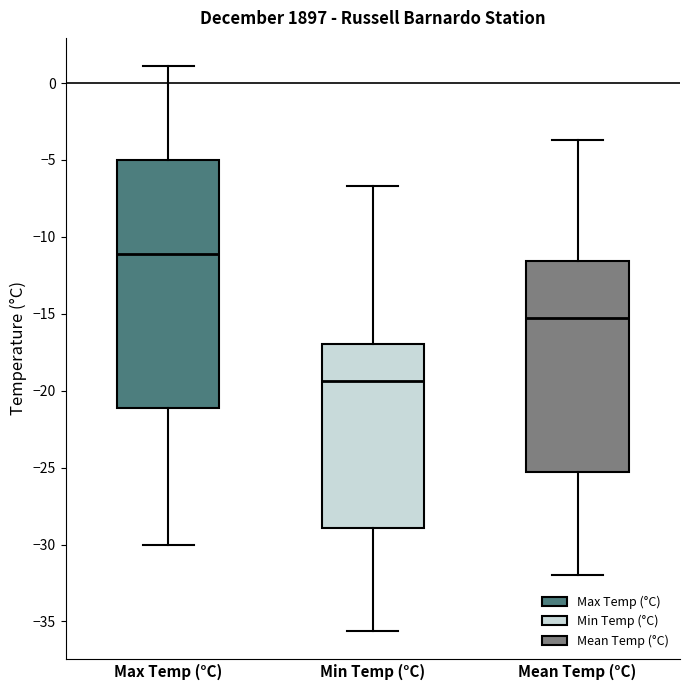

Which box has the highest median line?

Max Temp (°C)